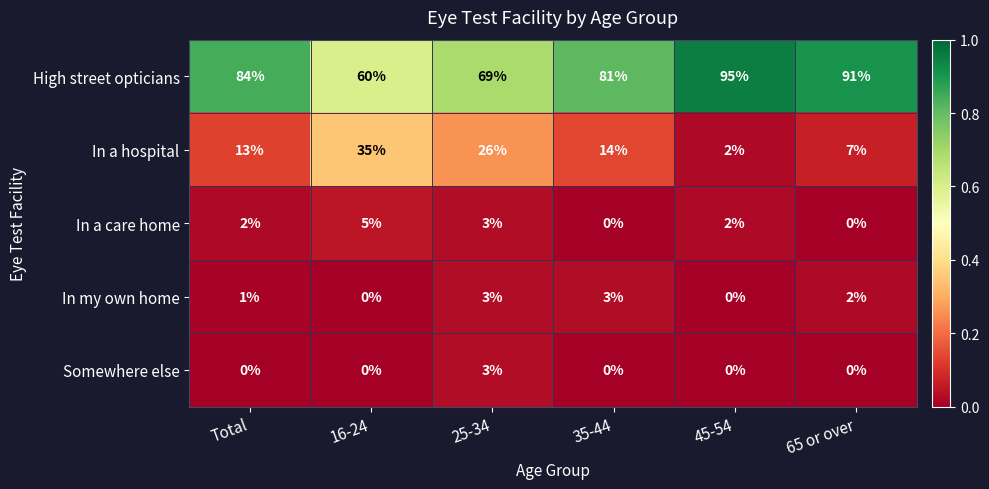

What is the greatest value displayed?

95